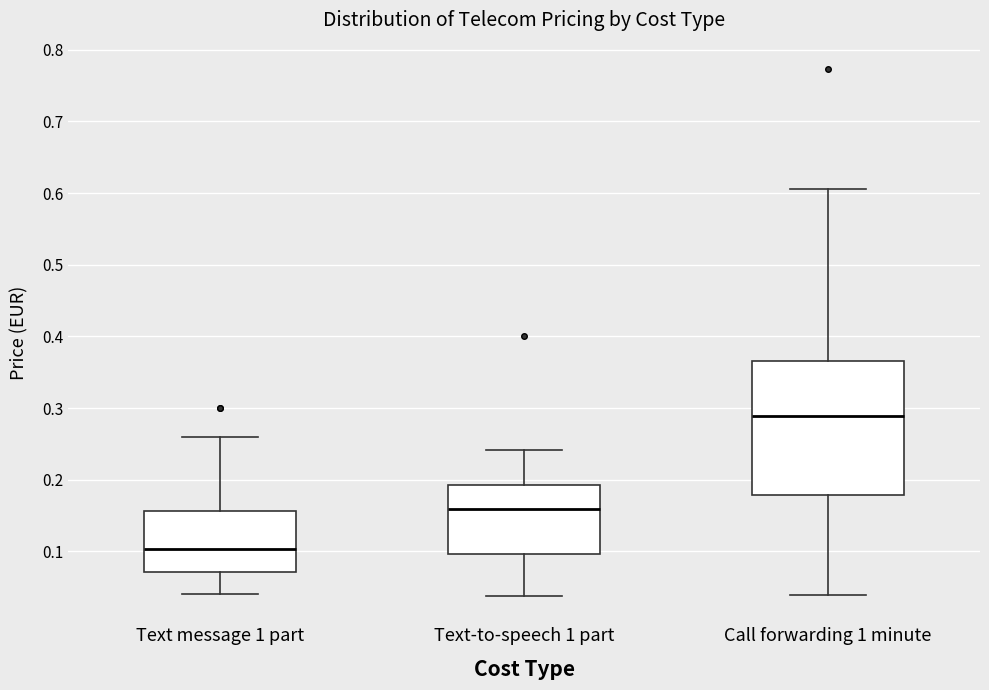

Which box is the tallest, from its lower edge to its upper edge?

Call forwarding 1 minute